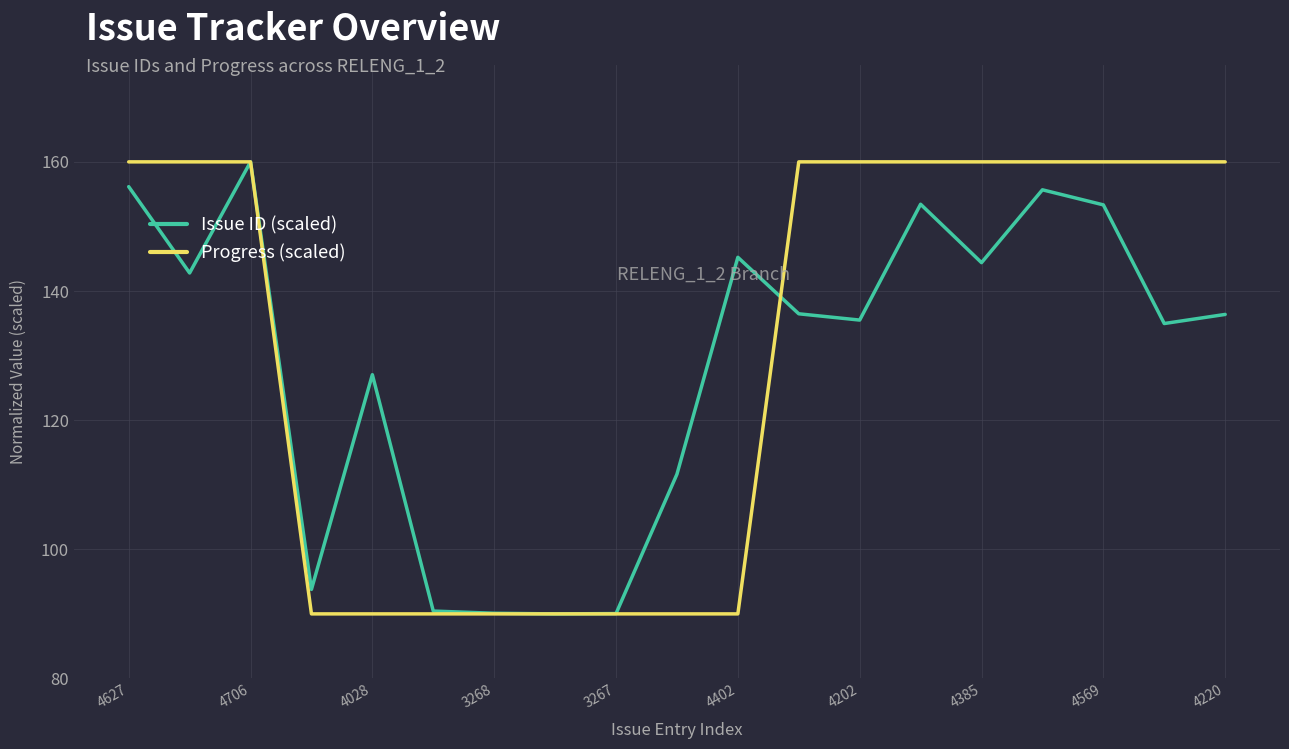

What is the highest value of the Issue ID (scaled) series?

160.0